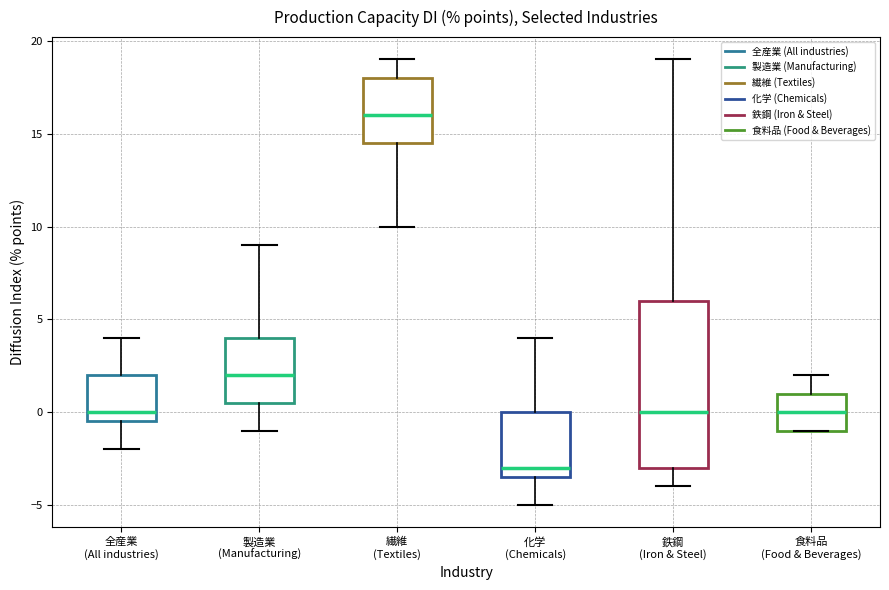

Which box is the tallest, from its lower edge to its upper edge?

鉄鋼 (Iron & Steel)